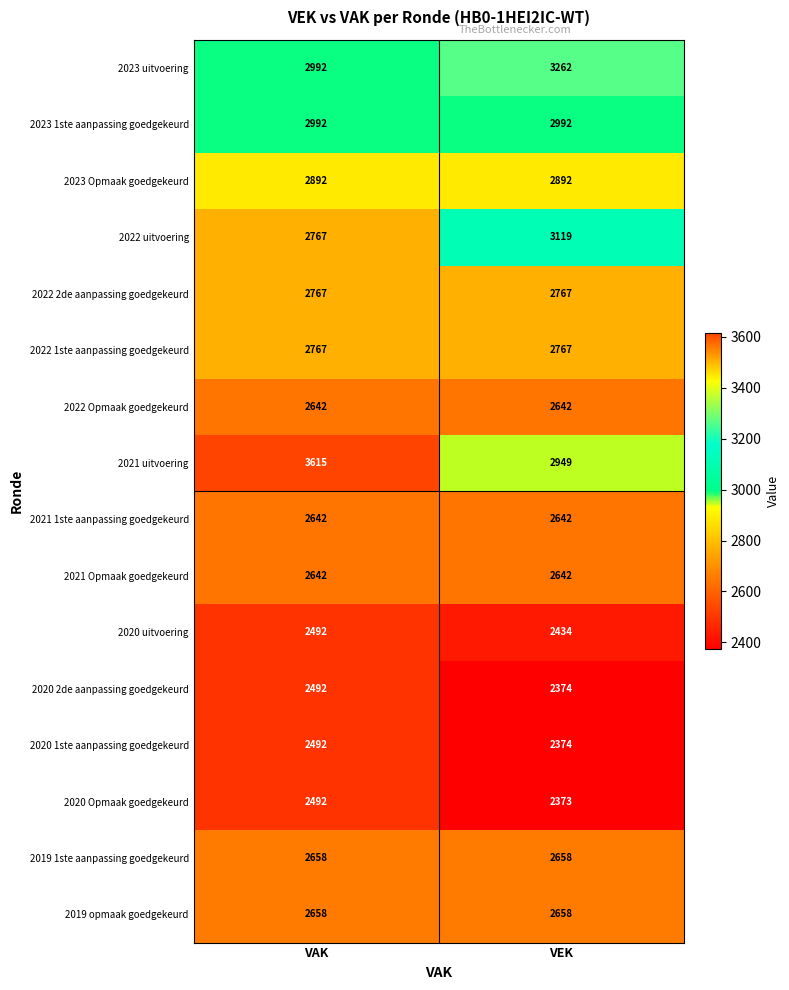

Is it true that 2022 Opmaak goedgekeurd equals 1847 at VAK?

False